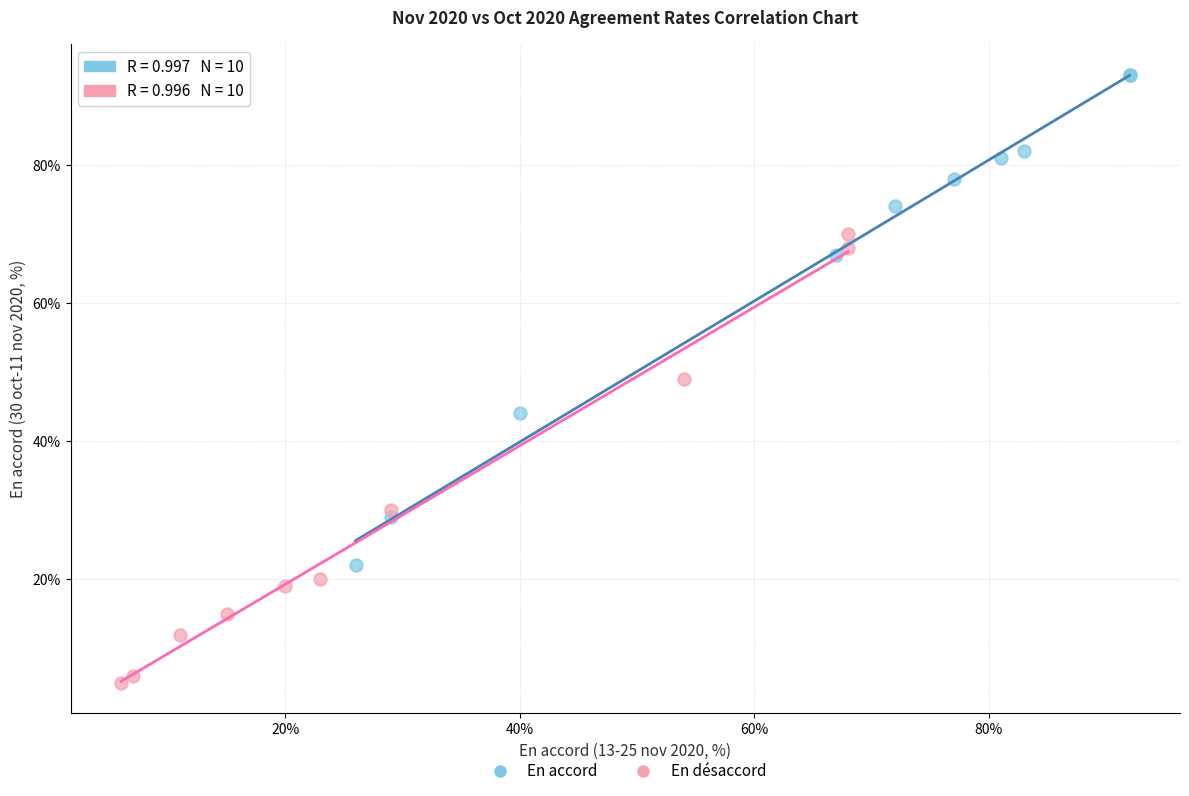

Which series reaches the minimum Y coordinate?

En désaccord